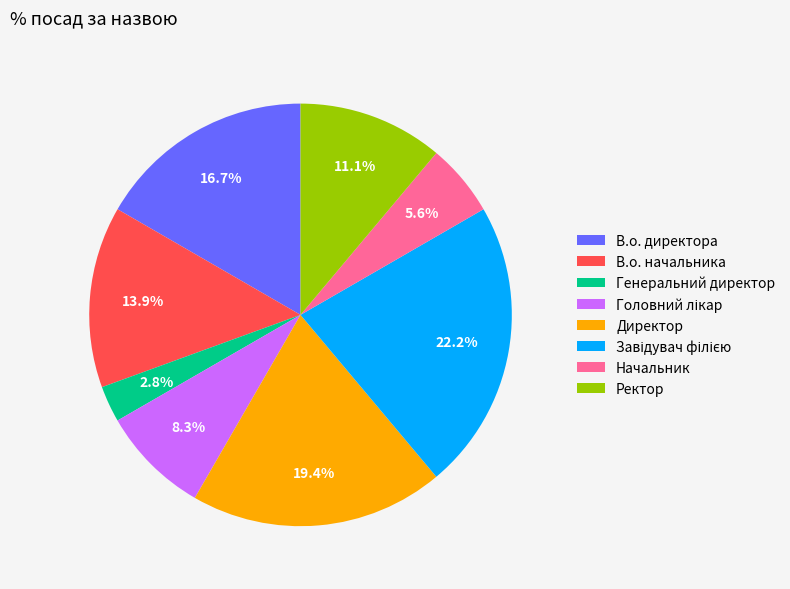

Does any single category account for the majority?

No